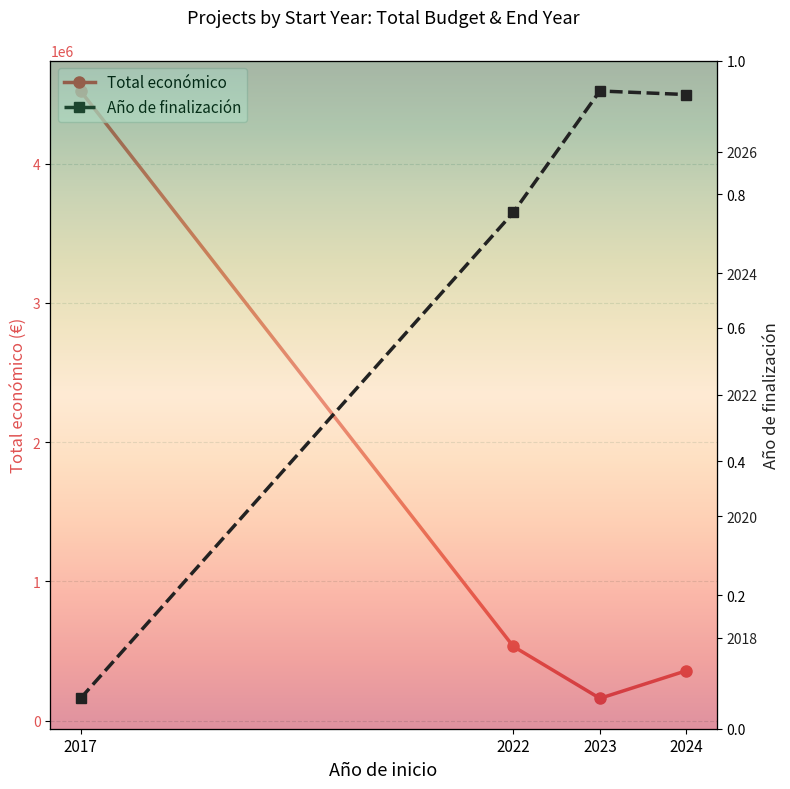

What is the value of the Año de finalización point at the 3rd from the left?

2027.0